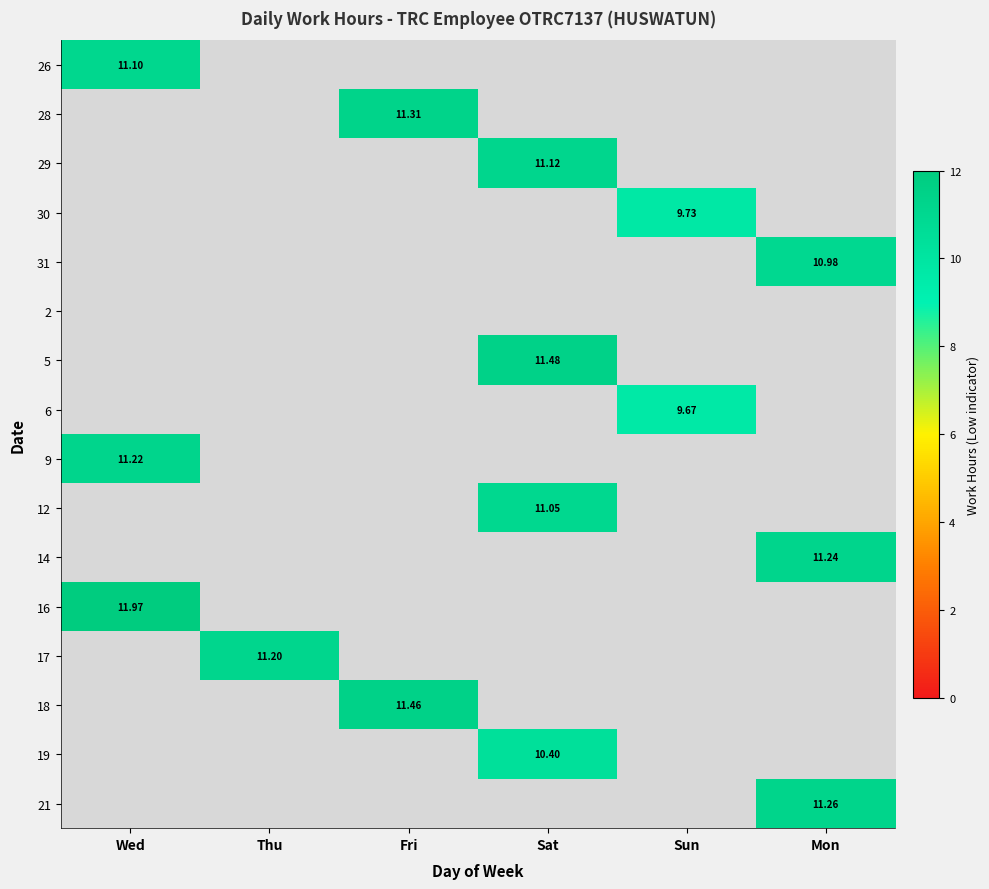

At how many categories does at least one series exceed 10?

5